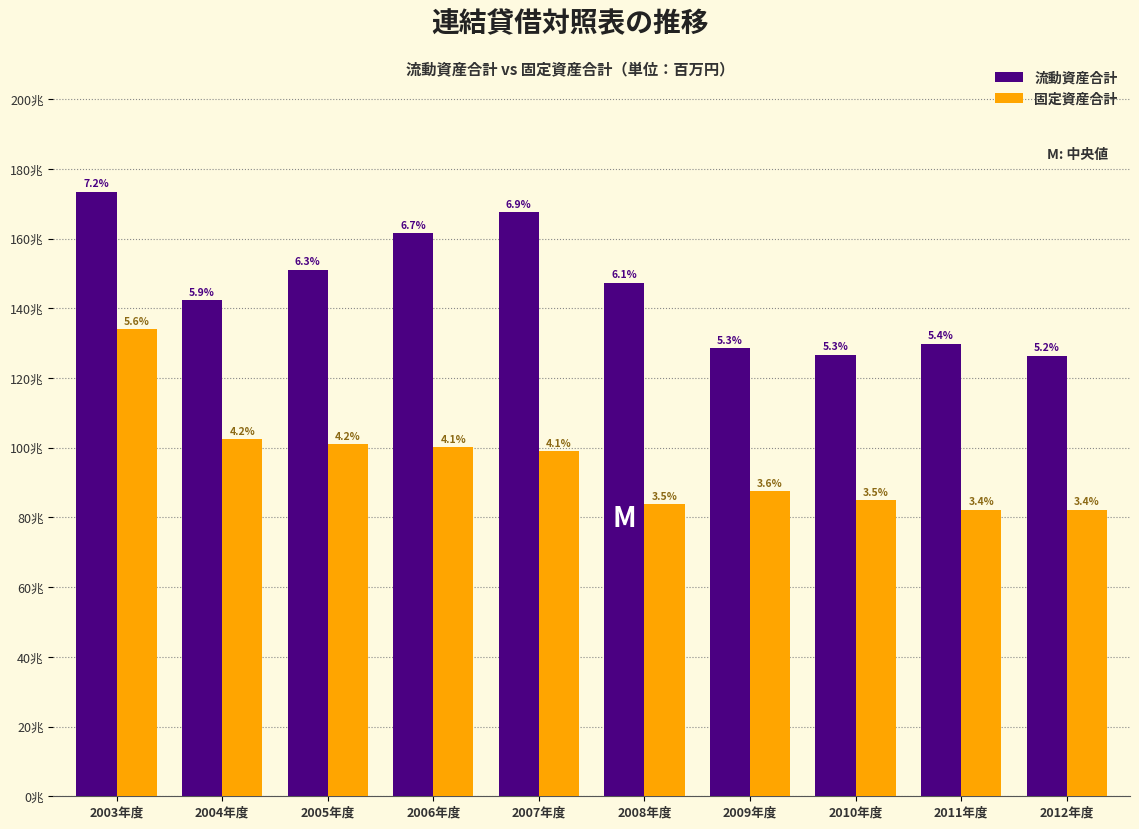

Are the bars horizontal?

No